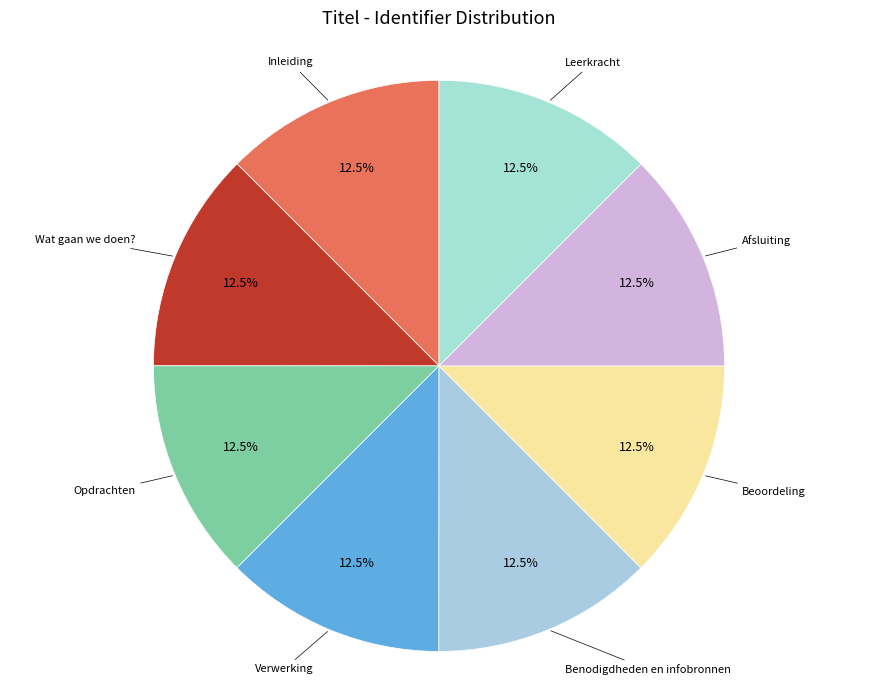

How many slices are in this pie chart?

8